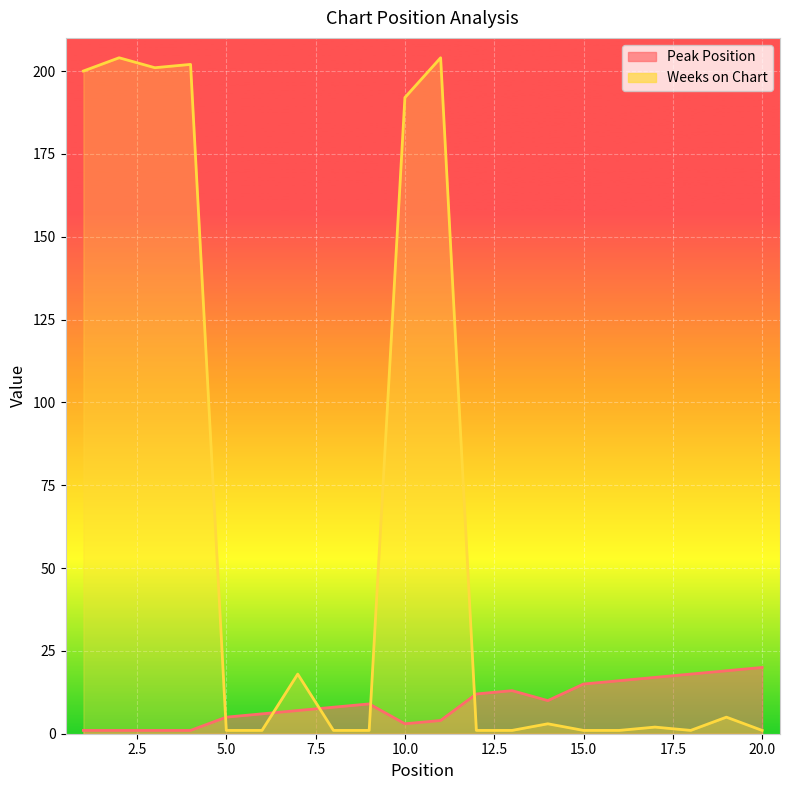

List the series in order of their peak value, highest first.

Weeks on Chart, Peak Position